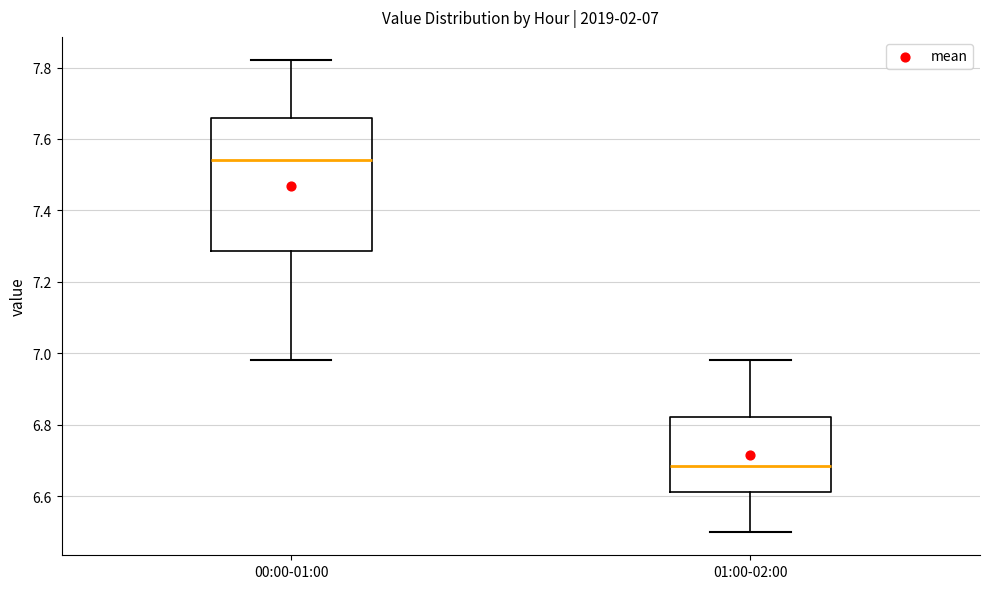

Which box is the tallest, from its lower edge to its upper edge?

00:00-01:00